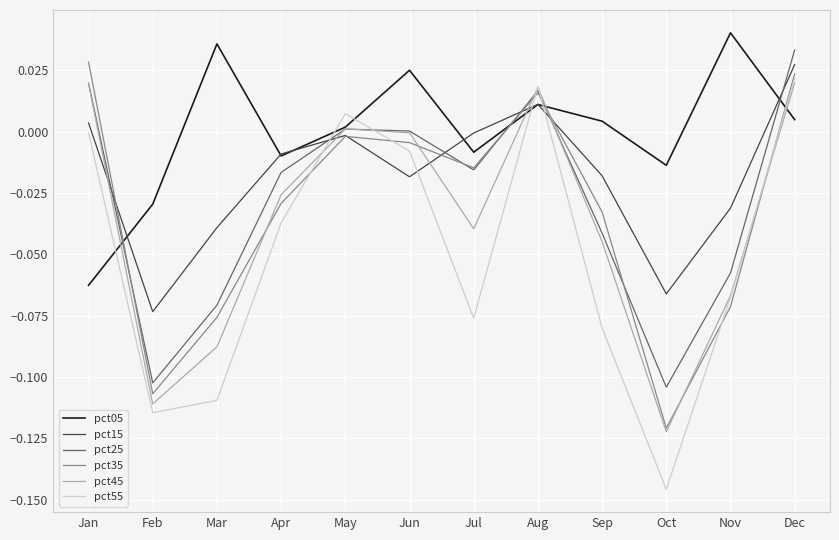

The pct05 series shows 0.1 at Mar. True or false?

False